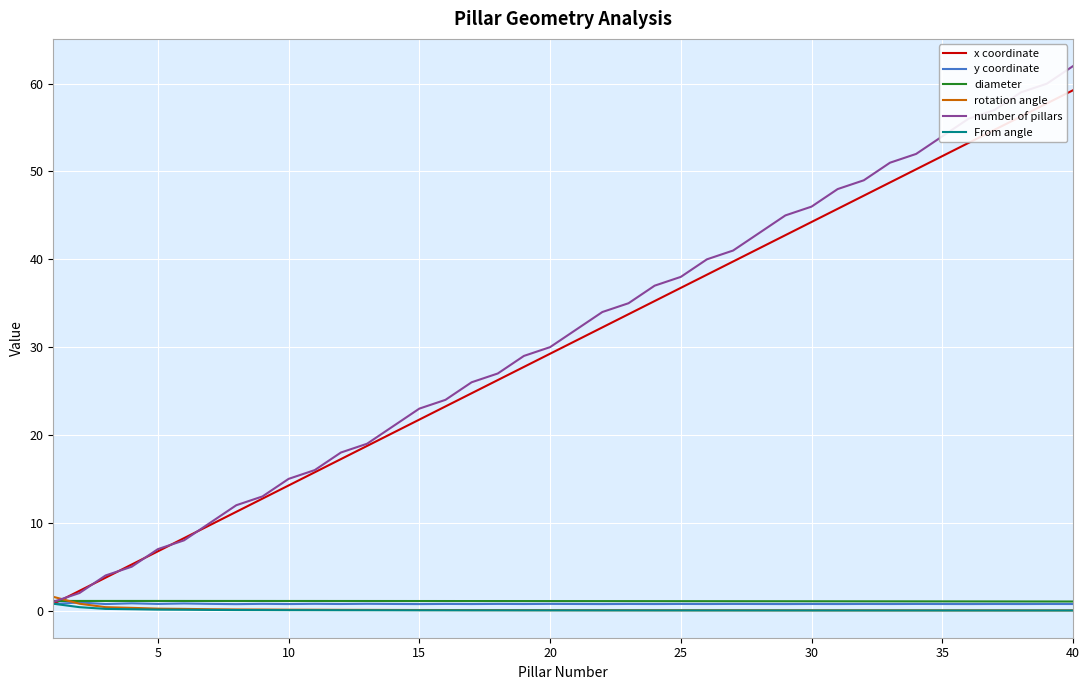

Which series has the widest spread of values?

number of pillars